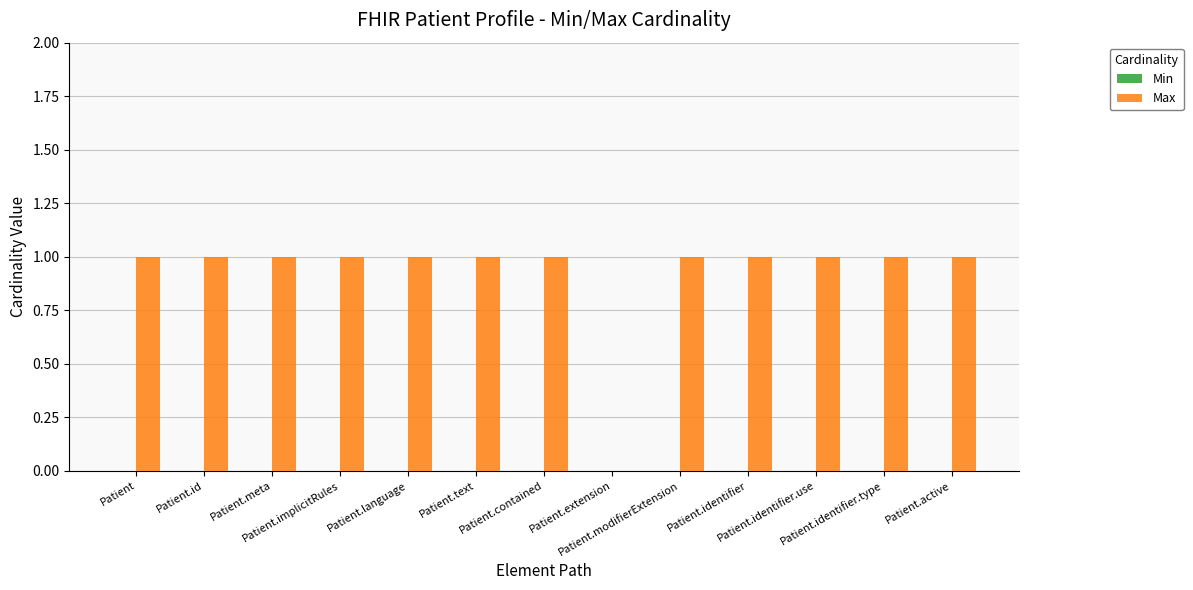

Are the bars horizontal?

No